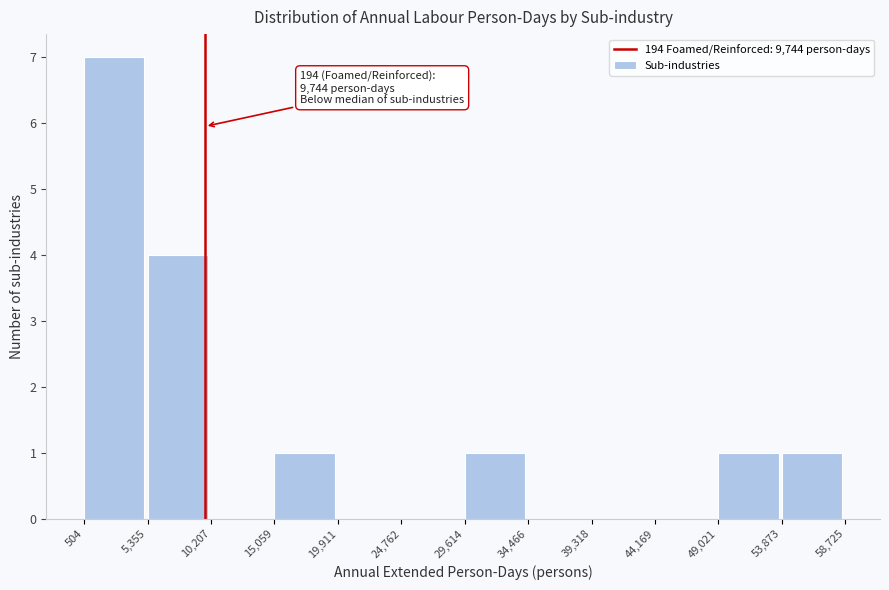

Over which range of the x-axis is the bar tallest?

504 to 5,355